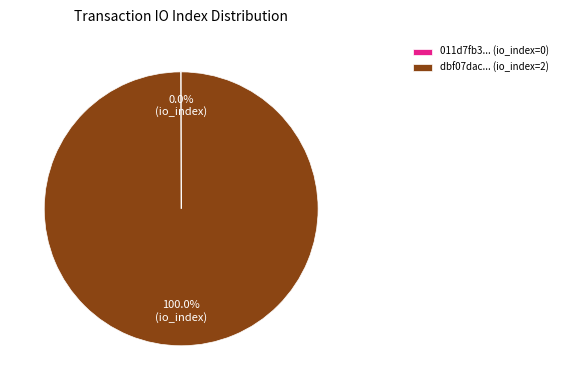

To the nearest percent, what is the average slice percentage?

50%